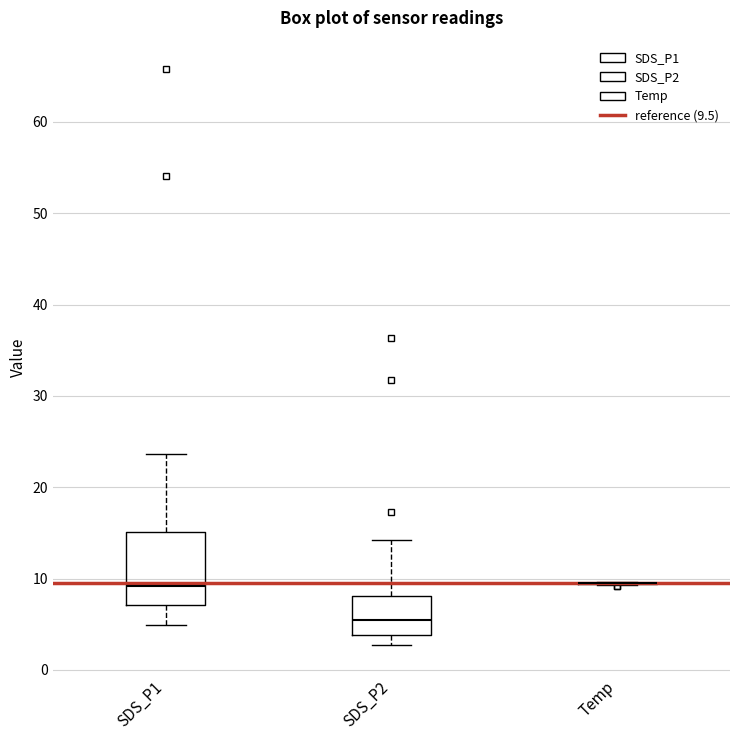

Reading left to right, transcribe this box plot: for each box, give where its median line is, the range the box spans, and where its two whiskers end, as read against the y-axis. The values are not printed on the chart, so give them approximately, as read against the axis.

SDS_P1: median 9, box 7 to 15, whiskers 5 to 24
SDS_P2: median 5, box 4 to 8, whiskers 3 to 14
Temp: box collapsed to a line at 10, whiskers 9 to 10